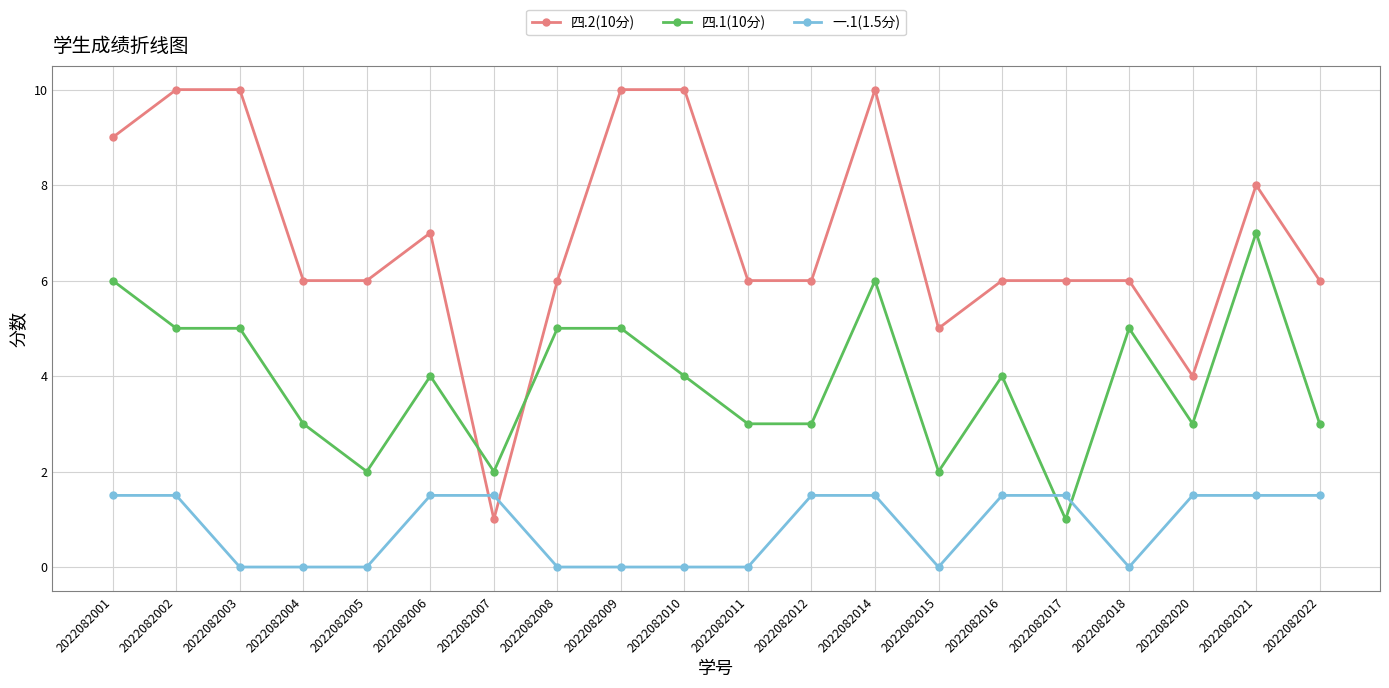

After their last crossing, which series has the higher values: 四.1(10分) or 一.1(1.5分)?

四.1(10分)